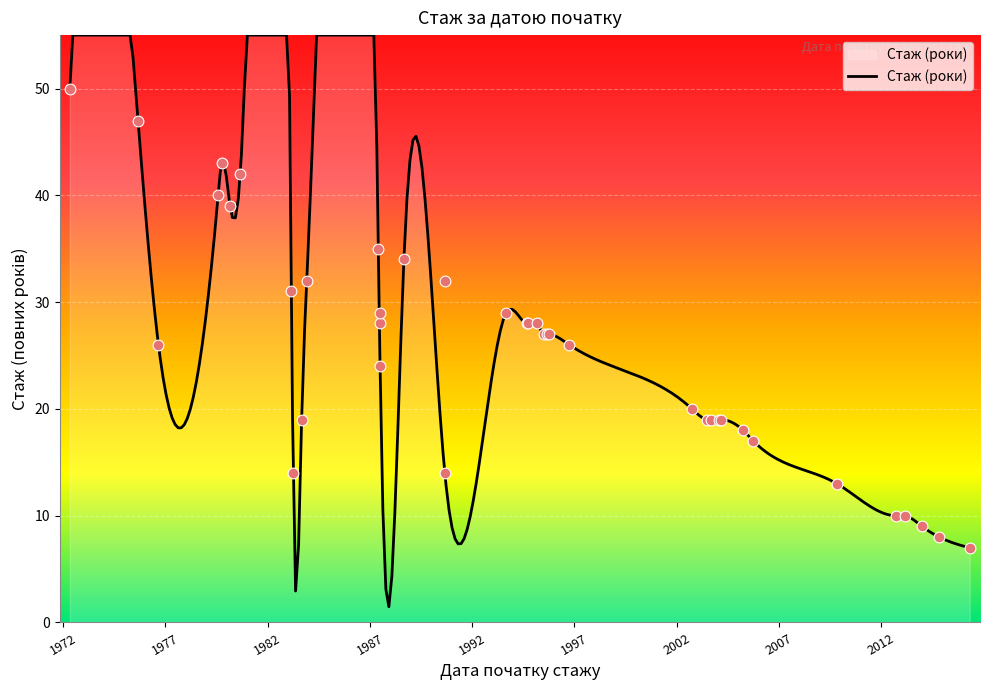

Approximately how many times larger is the value at 1987-06-10 compared to 1994-08-22?

1.0